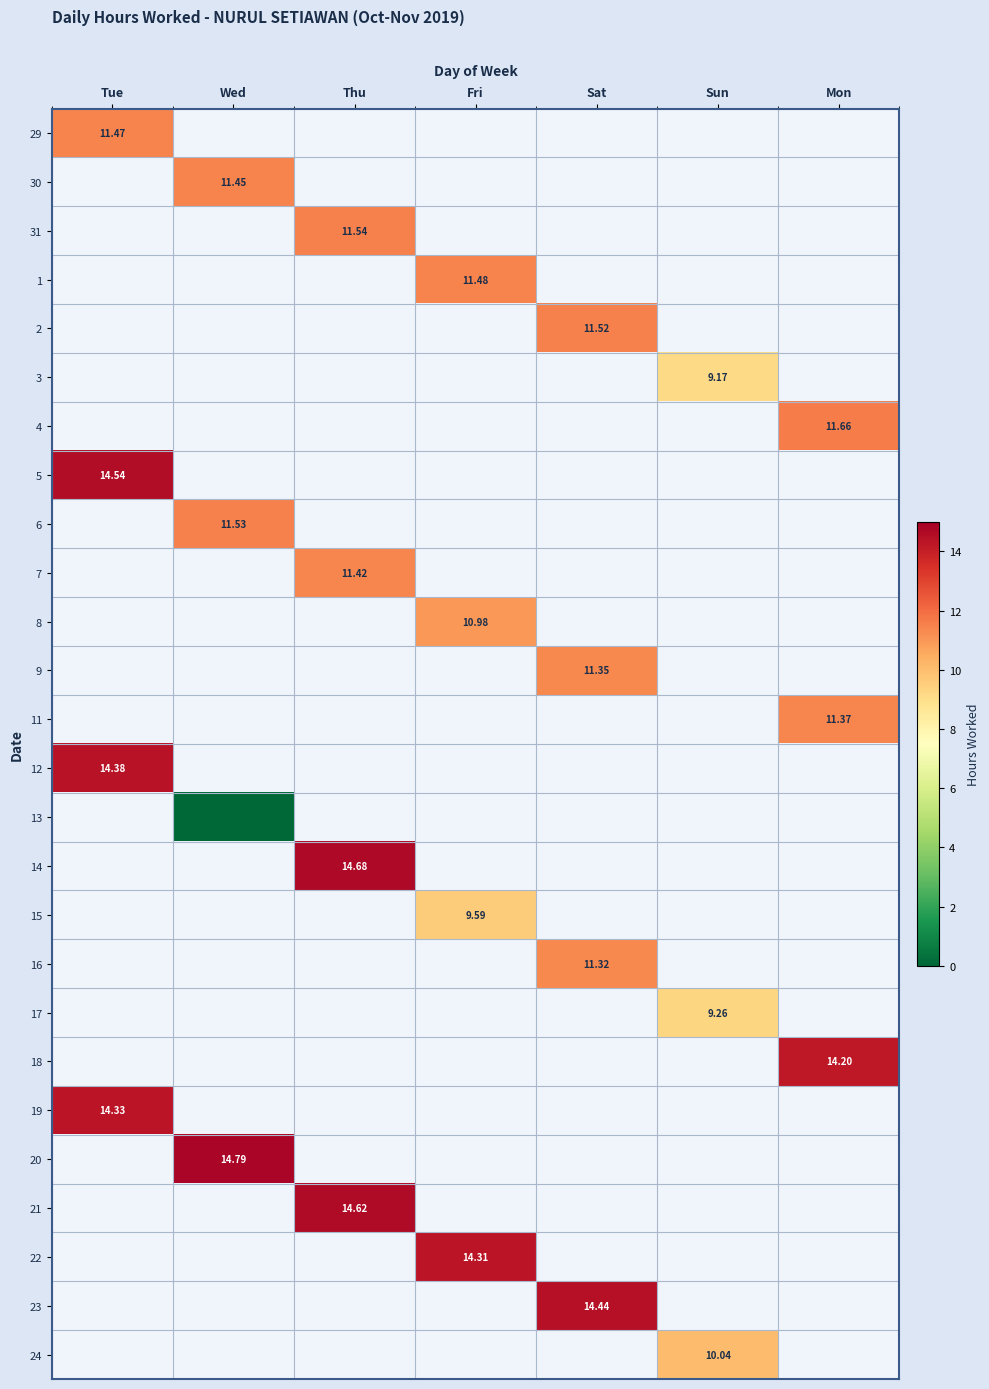

Where is 5 nearest to the value 14?

Tue